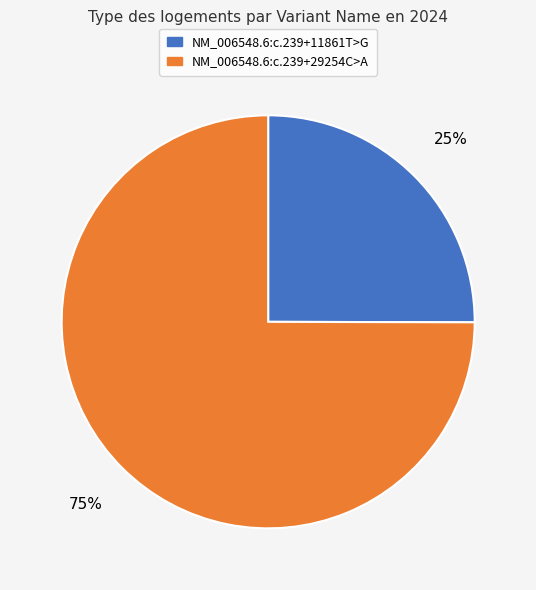

To the nearest percent, what is the average slice percentage?

50%